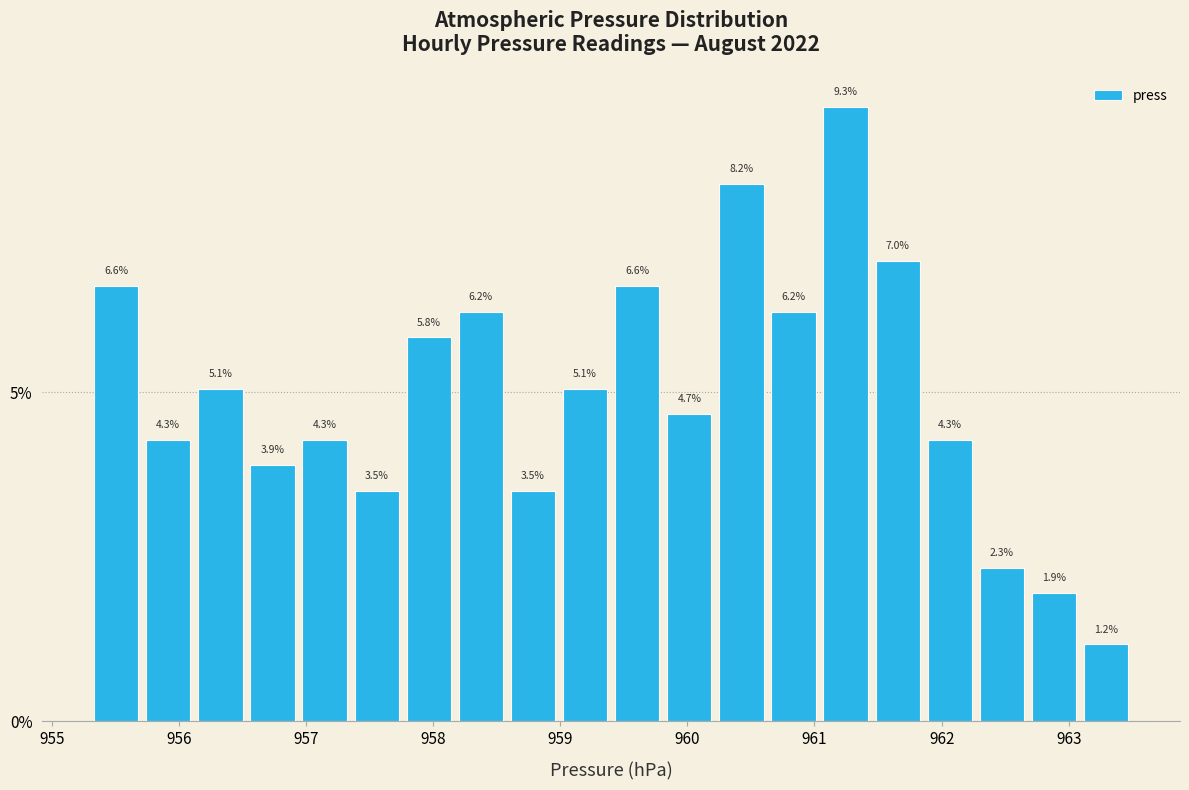

Reading left to right, list every bar in this chart as the range it spans on the x-axis followed by its height. The bar edges are not printed on the chart, so give them approximately, as read against the axis.

955.30 to 955.71: 6.6
955.71 to 956.12: 4.3
956.12 to 956.53: 5.1
956.53 to 956.94: 3.9
956.94 to 957.35: 4.3
957.35 to 957.76: 3.5
957.76 to 958.17: 5.8
958.17 to 958.58: 6.2
958.58 to 958.99: 3.5
958.99 to 959.40: 5.1
959.40 to 959.81: 6.6
959.81 to 960.22: 4.7
960.22 to 960.63: 8.2
960.63 to 961.04: 6.2
961.04 to 961.45: 9.3
961.45 to 961.86: 7.0
961.86 to 962.27: 4.3
962.27 to 962.68: 2.3
962.68 to 963.09: 1.9
963.09 to 963.50: 1.2